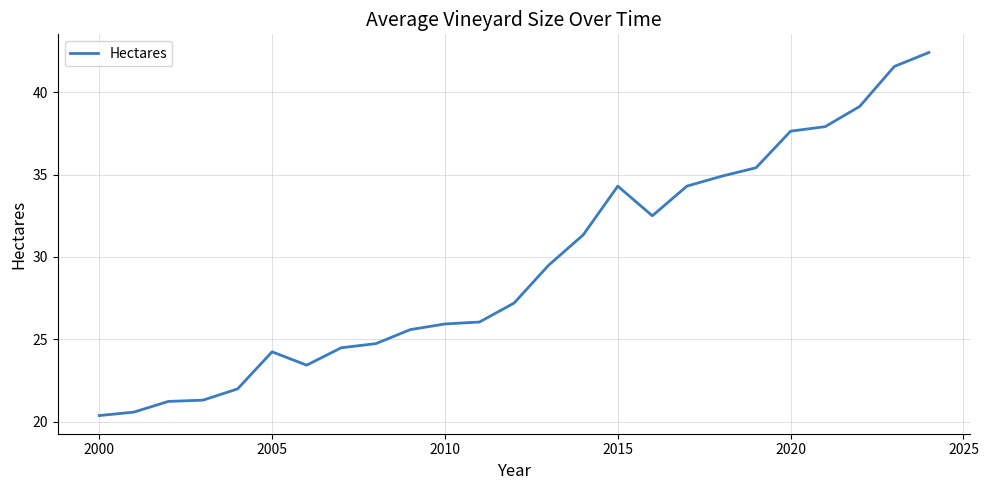

What is the sum of all values?

738.1